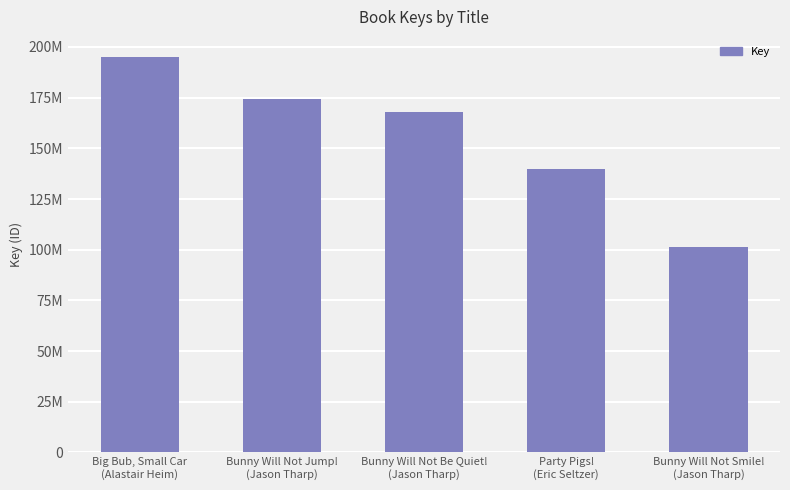

What is the label of the 2nd bar from the left?

Bunny Will Not Jump!
(Jason Tharp)